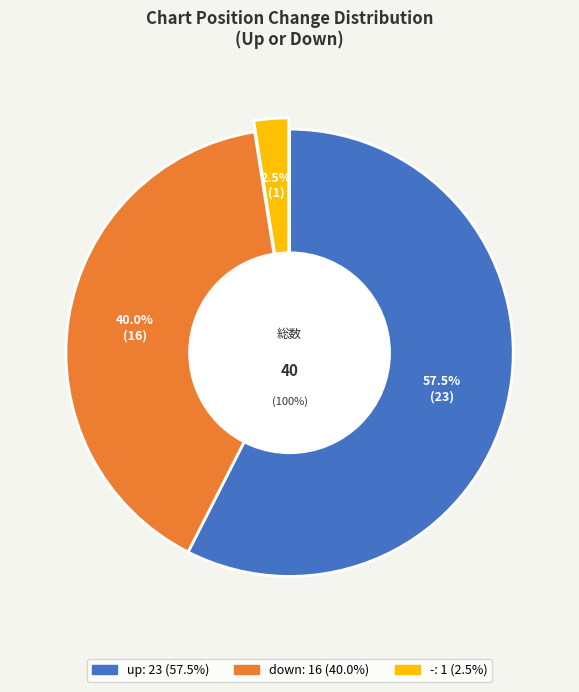

Is it true that up is 58% of the pie?

True